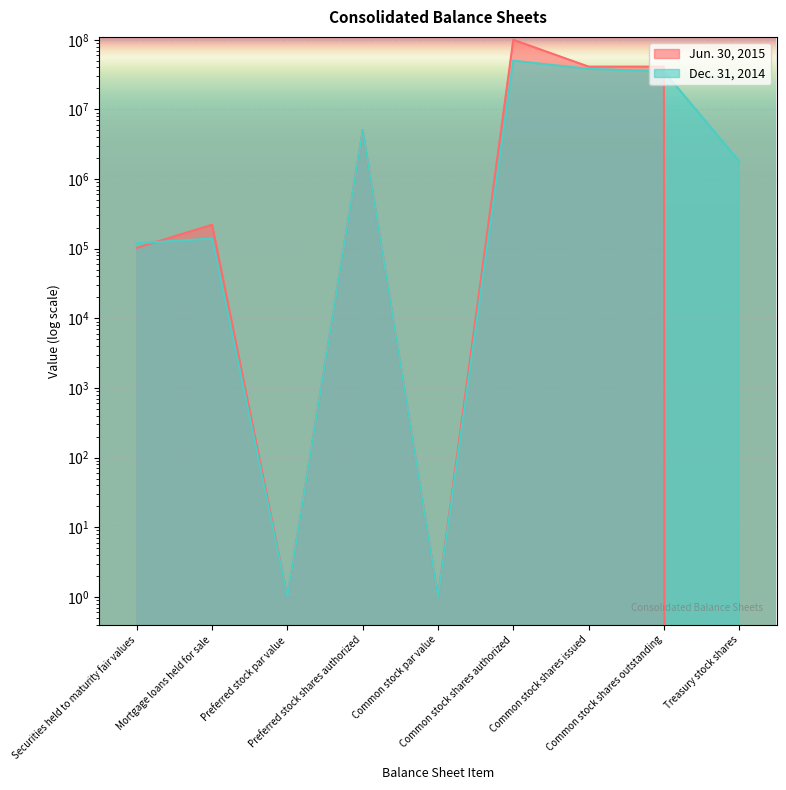

Reading left to right, what are all the values shown in this chart?

Jun. 30, 2015: Securities held to maturity fair values=102990	Mortgage loans held for sale=220263	Preferred stock par value=1	Preferred stock shares authorized=5000000	Common stock par value=1	Common stock shares authorized=100000000	Common stock shares issued=41117243	Common stock shares outstanding=41117243	Treasury stock shares=0
Dec. 31, 2014: Securities held to maturity fair values=119481	Mortgage loans held for sale=139950	Preferred stock par value=1	Preferred stock shares authorized=5000000	Common stock par value=1	Common stock shares authorized=50000000	Common stock shares issued=38178420	Common stock shares outstanding=35262901	Treasury stock shares=1809497